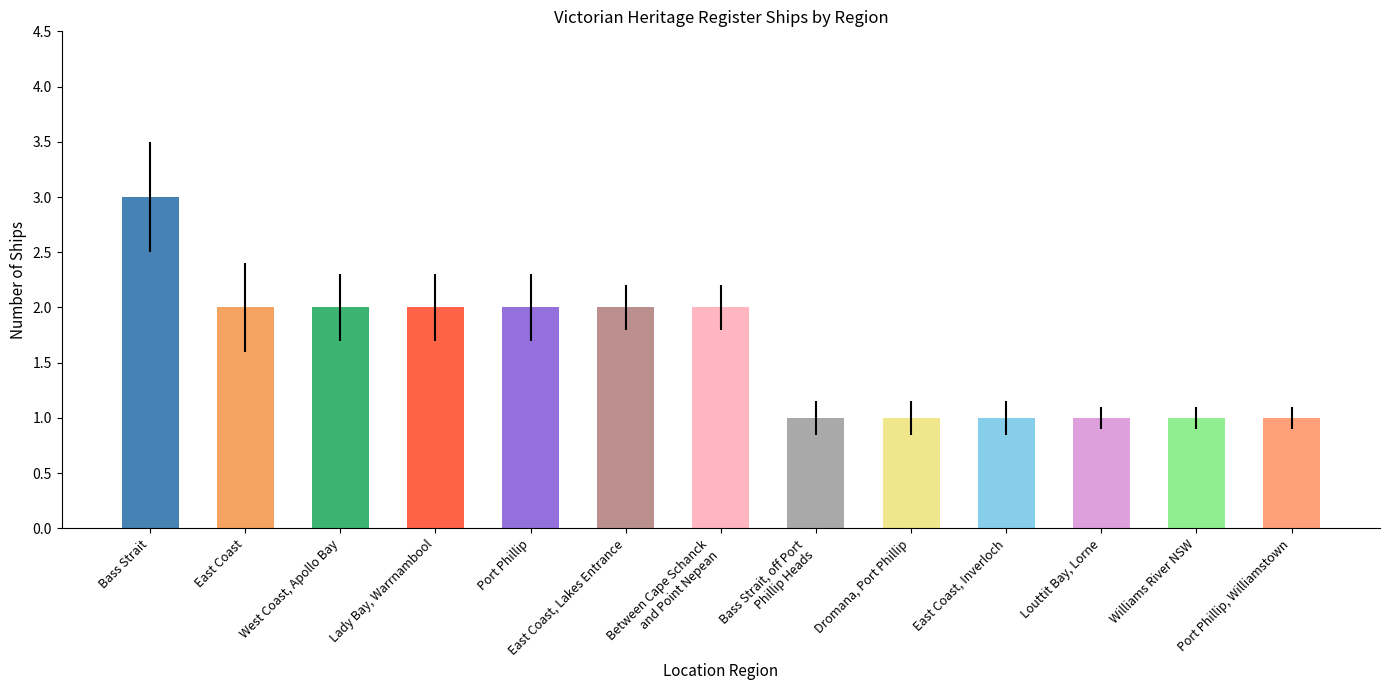

What is the minimum value shown in the chart?

1